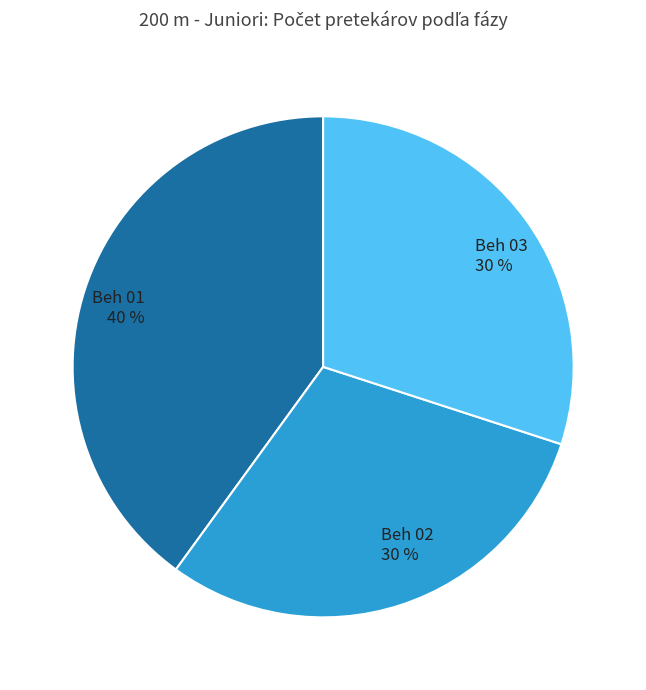

Which category has the biggest portion of the pie?

Beh 01